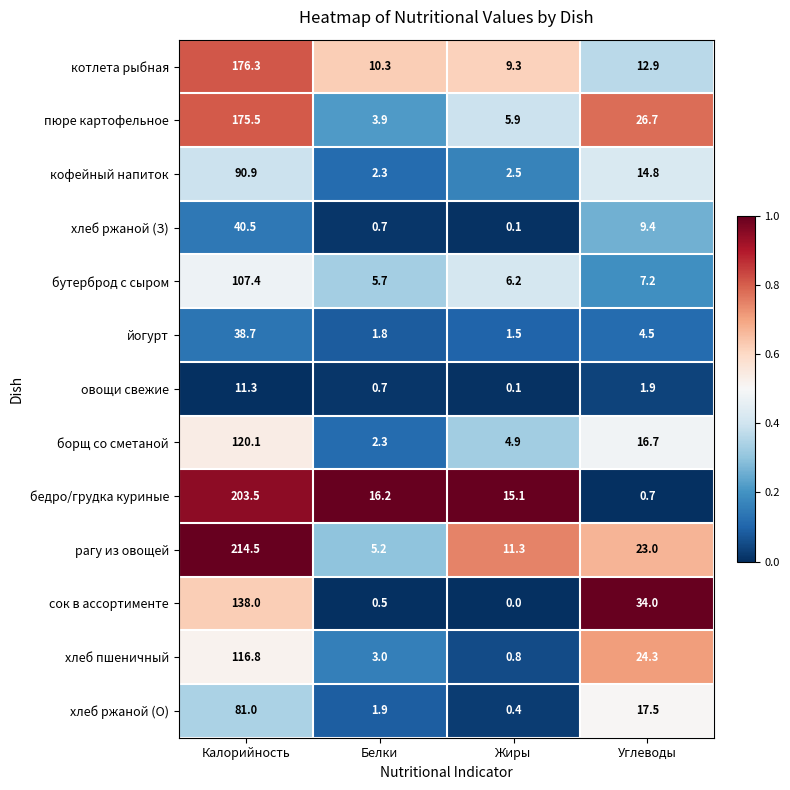

What is the average value of the борщ со сметаной series?

36.0